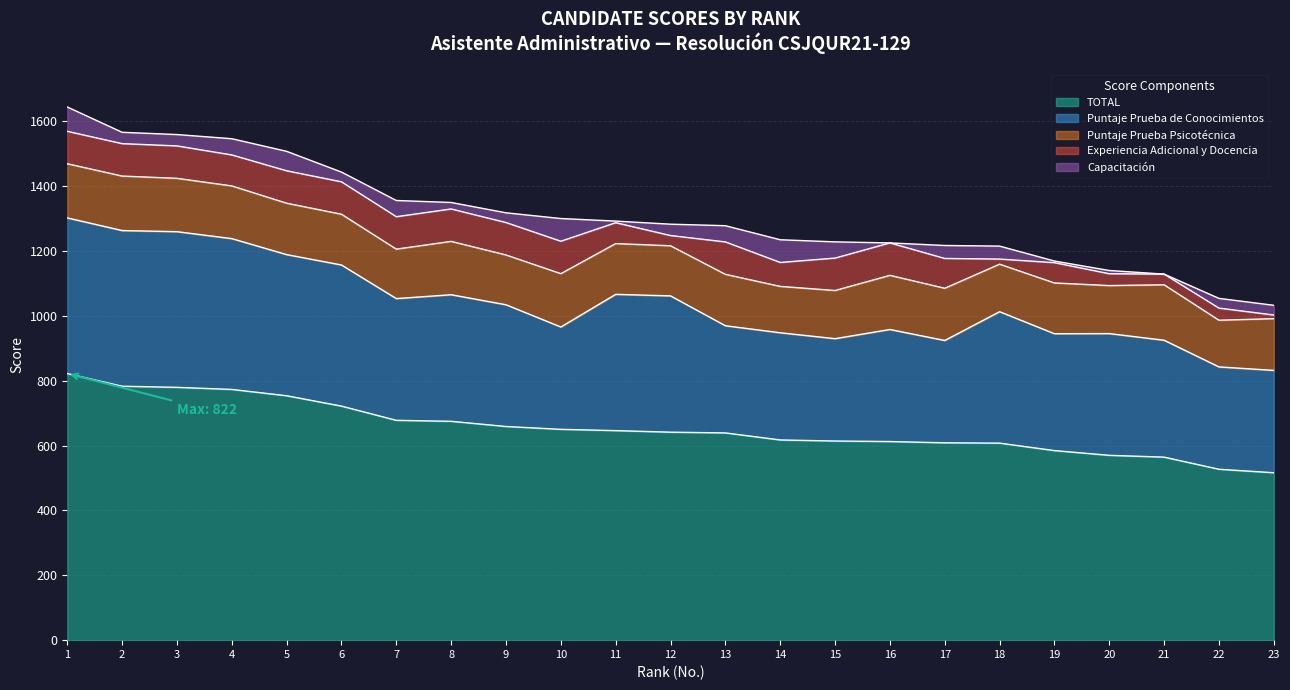

What are all the series names shown in the legend?

TOTAL, Puntaje Prueba de Conocimientos, Puntaje Prueba Psicotécnica, Experiencia Adicional y Docencia, Capacitación